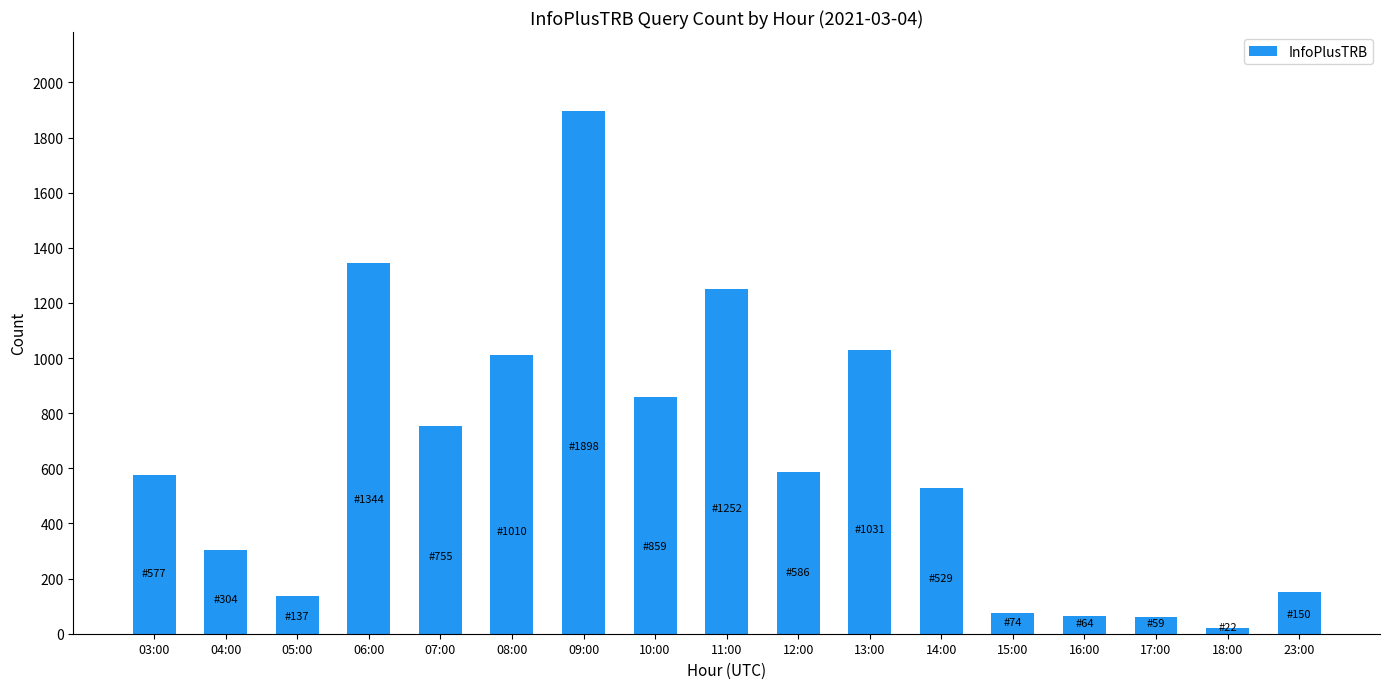

What is the change in value from 09:00 to 11:00?

-646